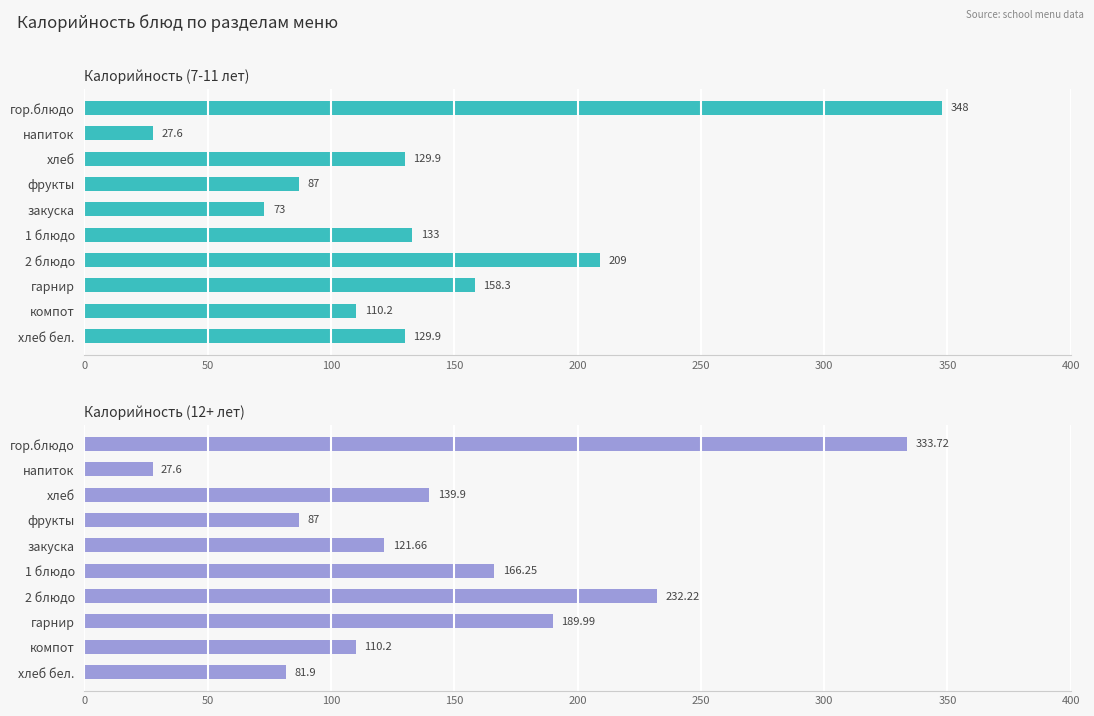

How many bars are there in total?

20